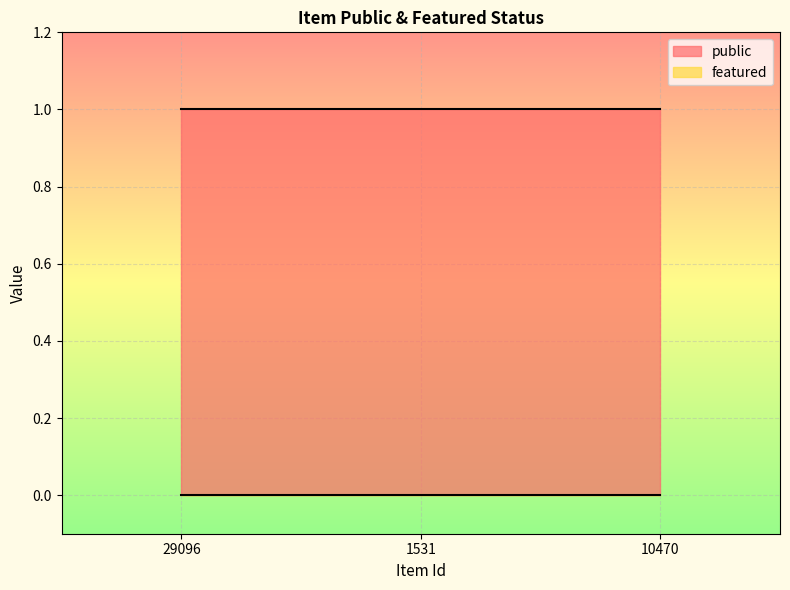

At which category does the chart reach its peak across all series?

29096